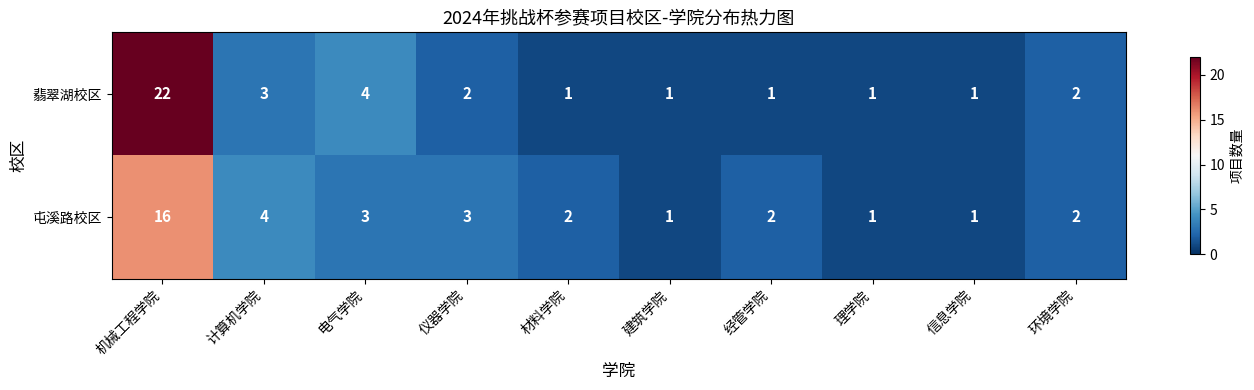

What is the highest value of the 屯溪路校区 series?

16